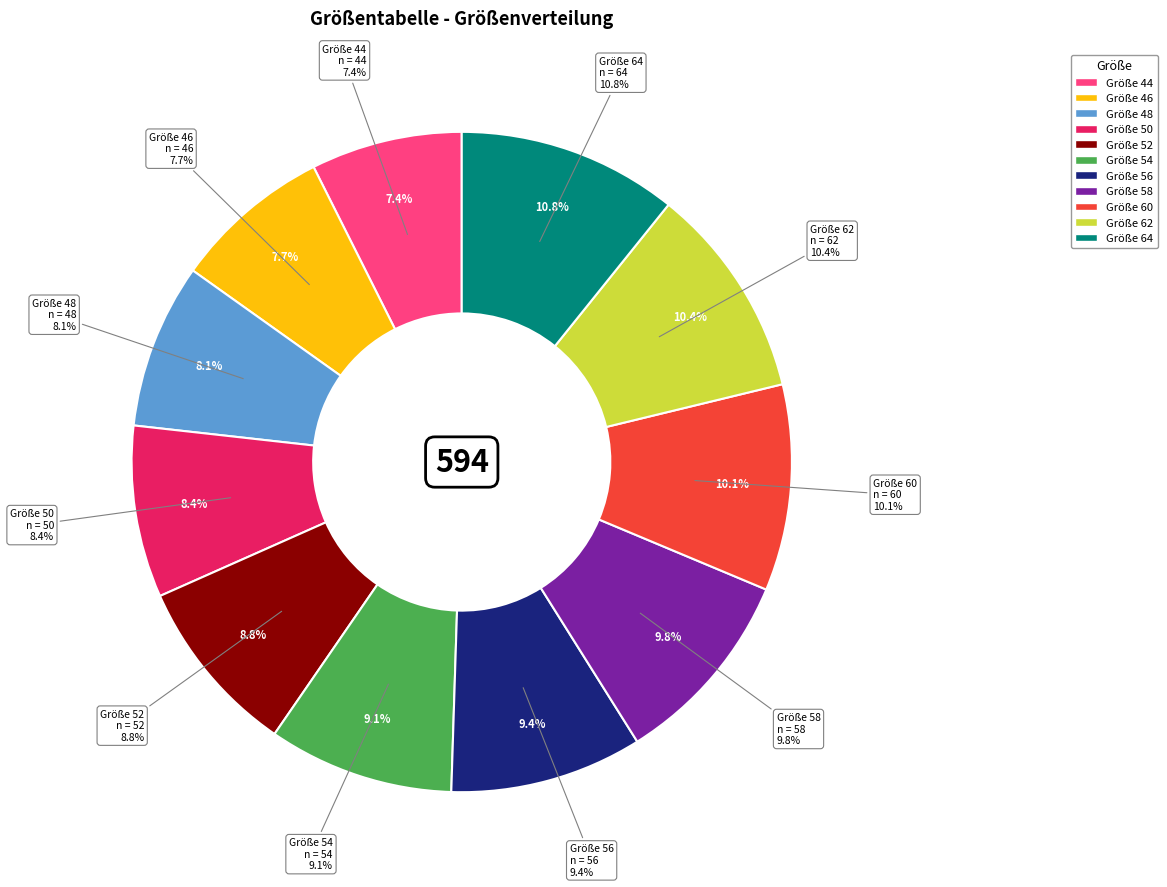

How many segments does this pie chart have?

11